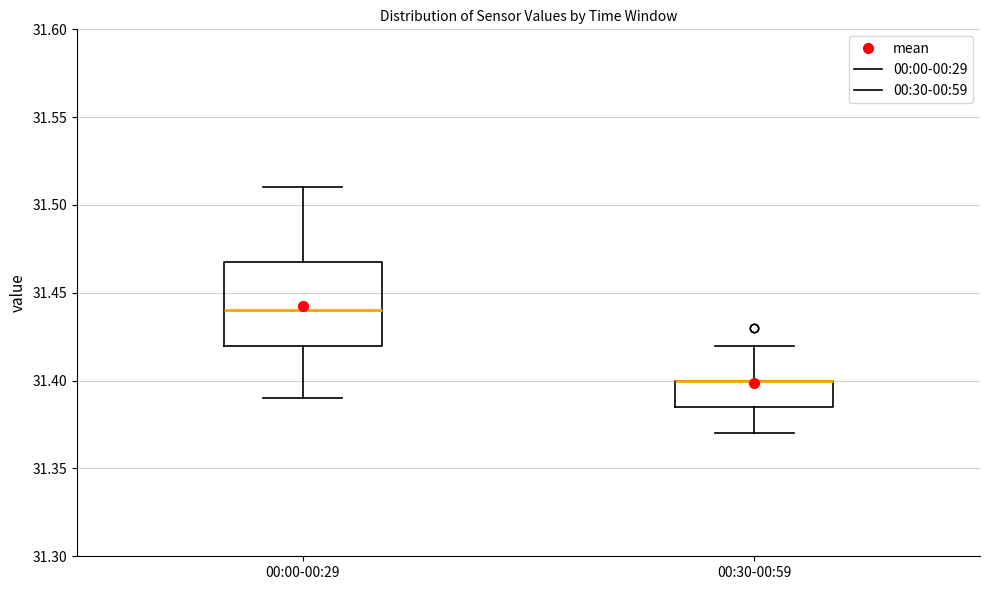

Reading left to right, read every box against the y-axis: the position of its median line, the range the box covers, and the ends of its whiskers. The values are not printed on the chart, so give them approximately, as read against the axis.

00:00-00:29: median 31.440, box 31.420 to 31.470, whiskers 31.390 to 31.510
00:30-00:59: median 31.400 (drawn on the box's upper edge), box 31.385 to 31.400, whiskers 31.370 to 31.420